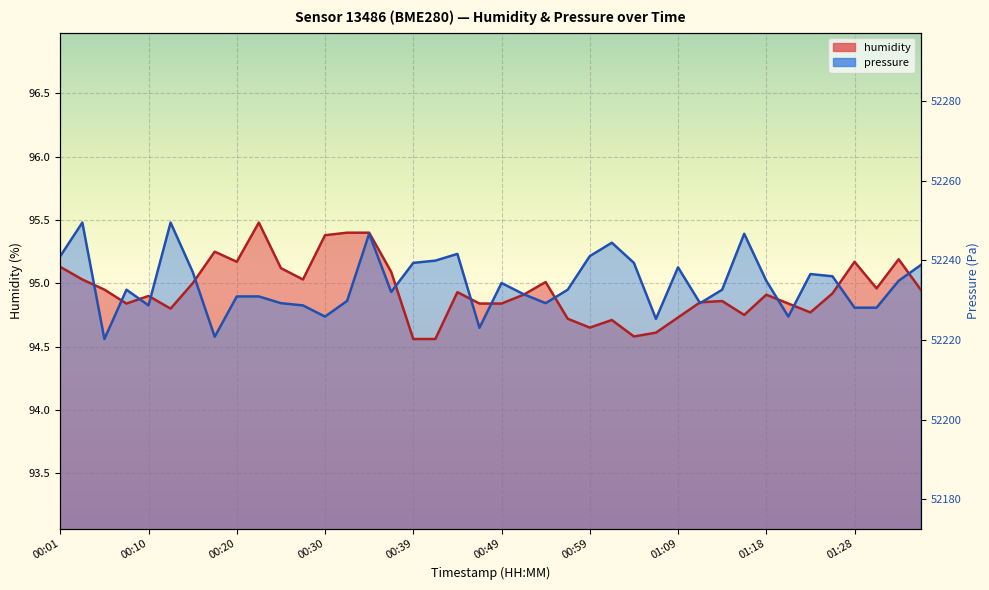

True or false: humidity has more than 1 points higher than both neighbors.

True